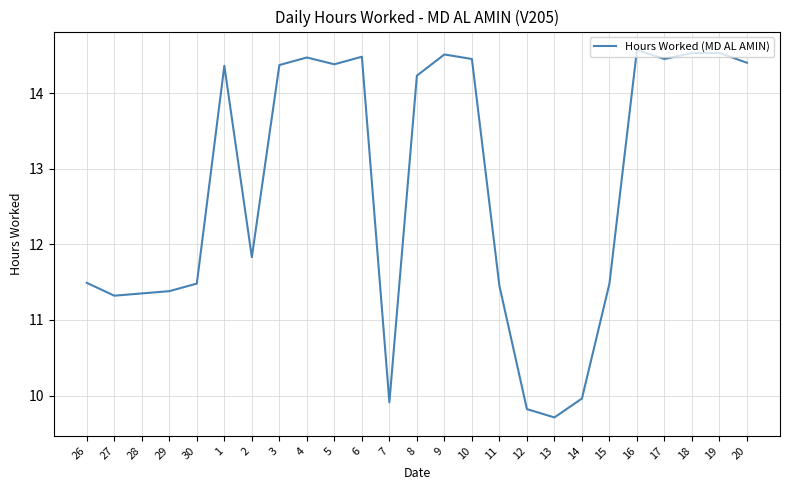

What is the ratio of the value at 8 to the value at 14?

1.4